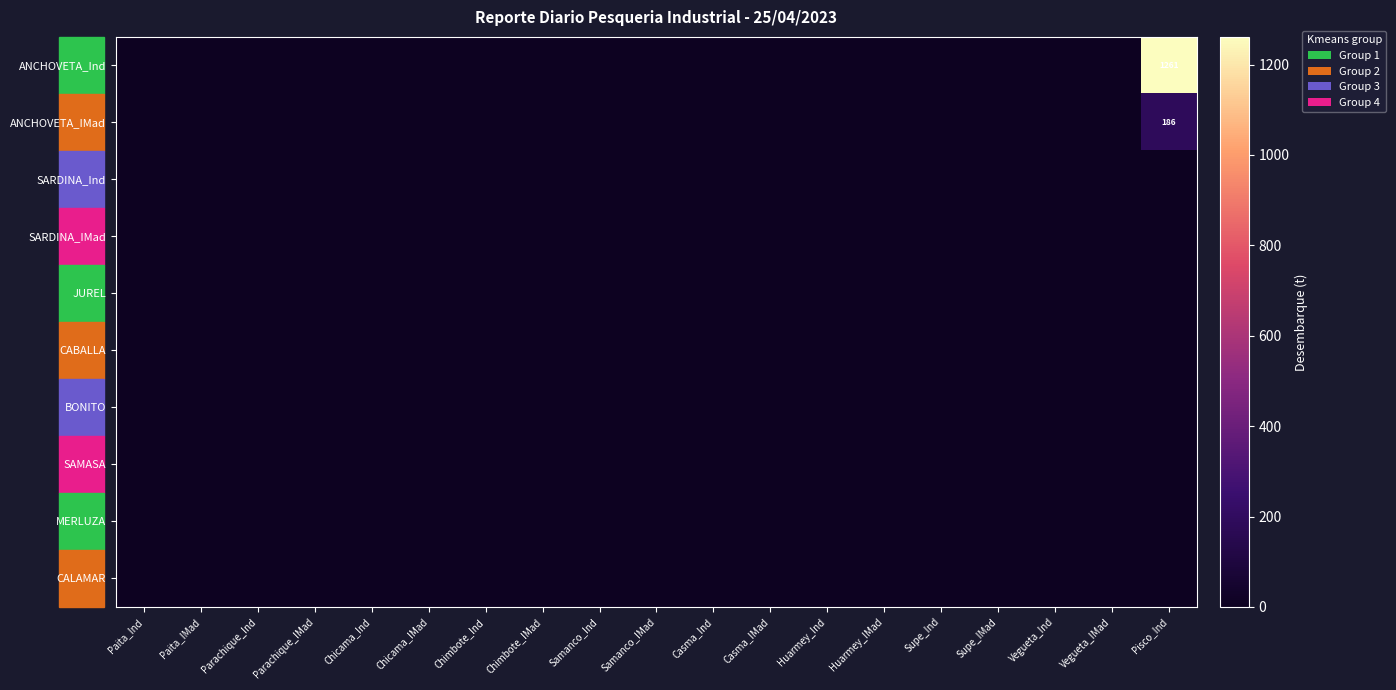

True or false: BONITO has a value of 0.0 at Casma_IMad.

True